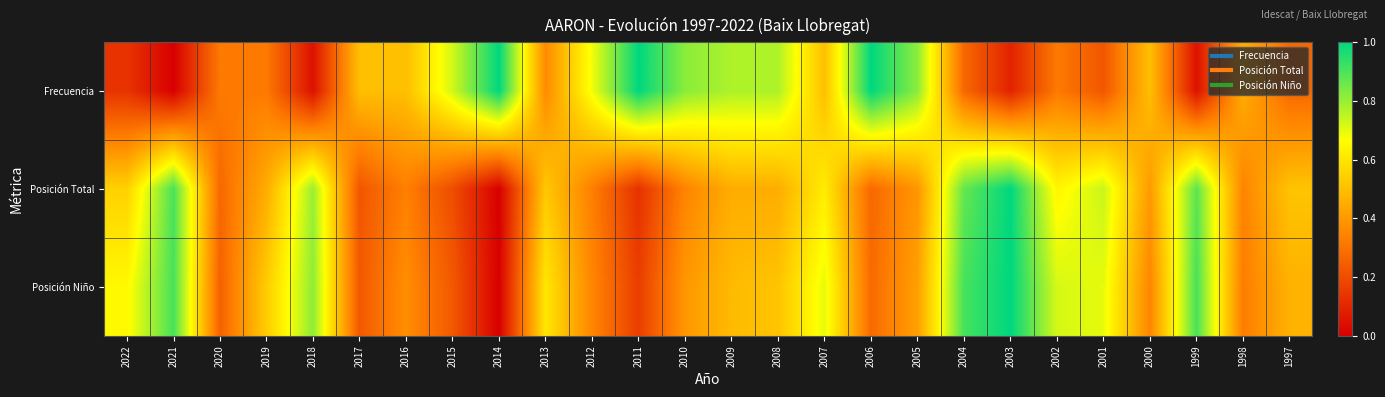

List the series in order of their peak value, lowest first.

Frecuencia, Posición Total, Posición Niño